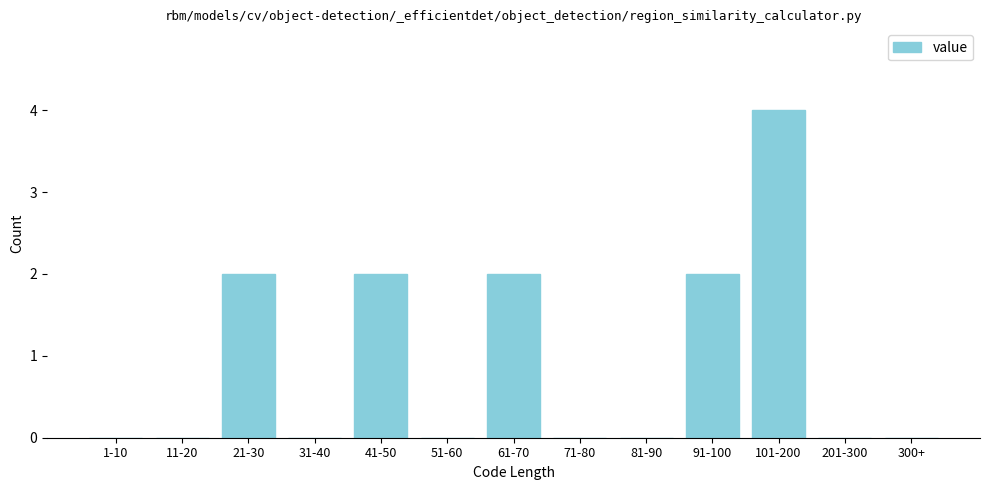

Reading left to right, extract all data points from this chart.

1-10=0	11-20=0	21-30=2	31-40=0	41-50=2	51-60=0	61-70=2	71-80=0	81-90=0	91-100=2	101-200=4	201-300=0	300+=0